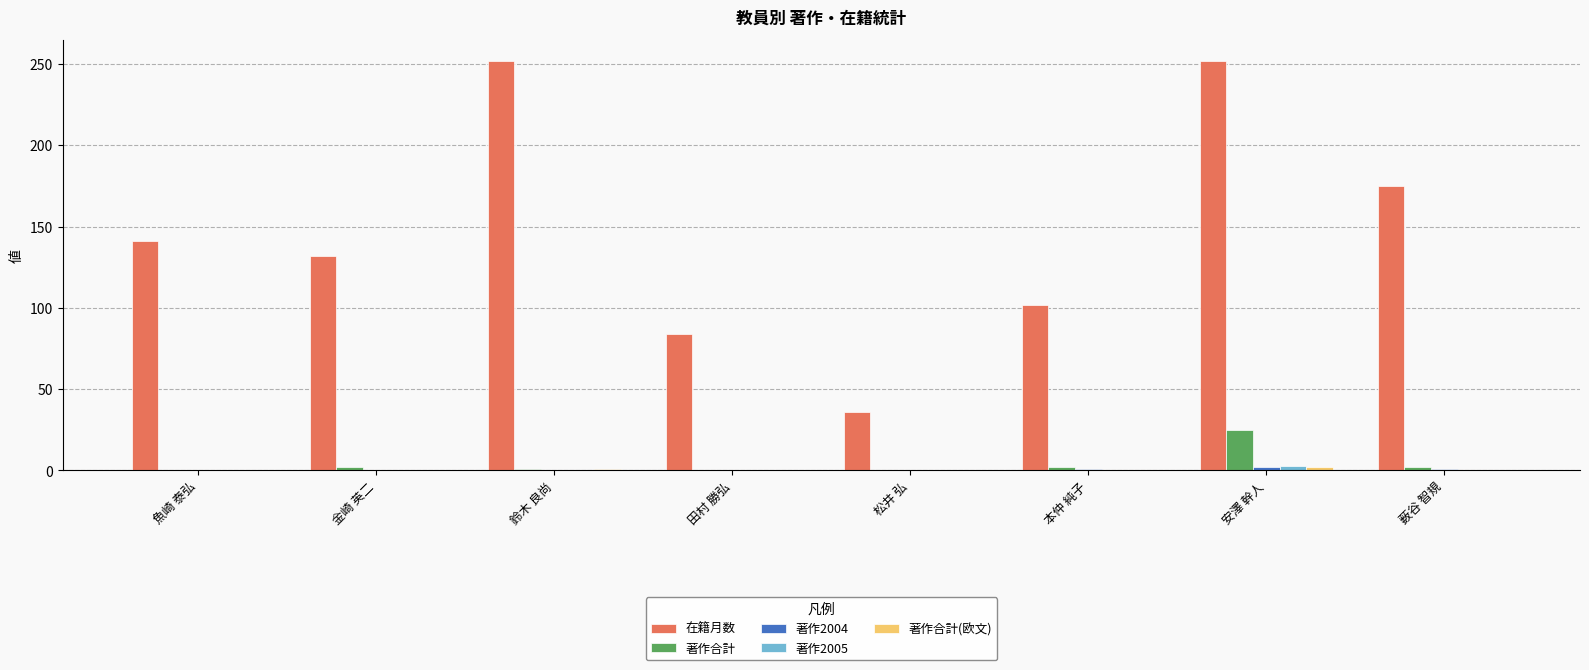

Which series has the largest total across all categories?

在籍月数